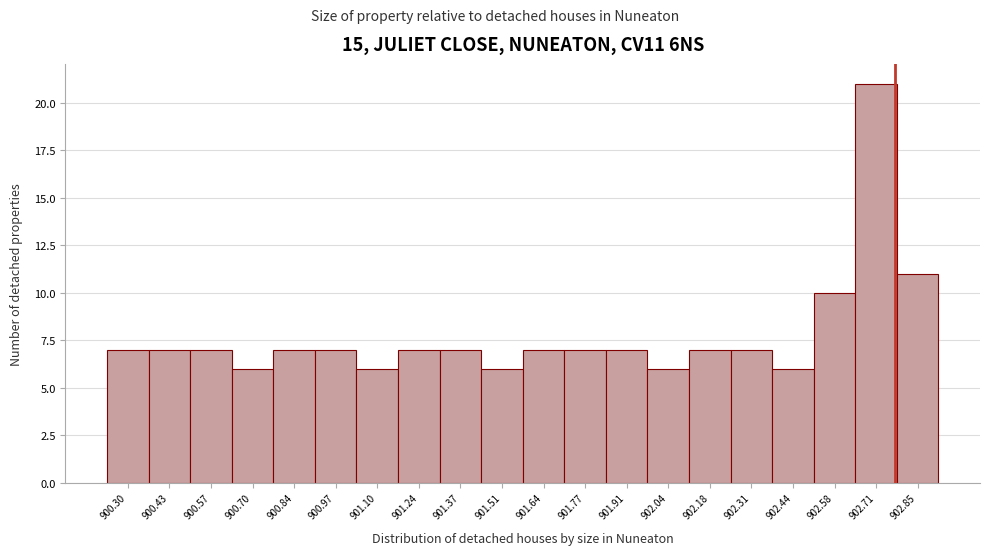

Reading right to left, list all the values displayed in this chart.

902.85=11	902.71=21	902.58=10	902.44=6	902.31=7	902.18=7	902.04=6	901.91=7	901.77=7	901.64=7	901.51=6	901.37=7	901.24=7	901.10=6	900.97=7	900.84=7	900.70=6	900.57=7	900.43=7	900.30=7